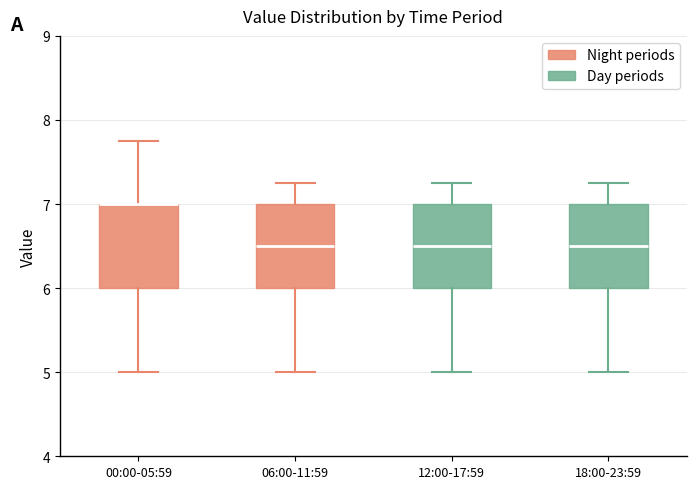

Where does the lower whisker of the box for 18:00-23:59 end on the y-axis? The values are not printed on the chart, so give them approximately, as read against the axis.

5.0